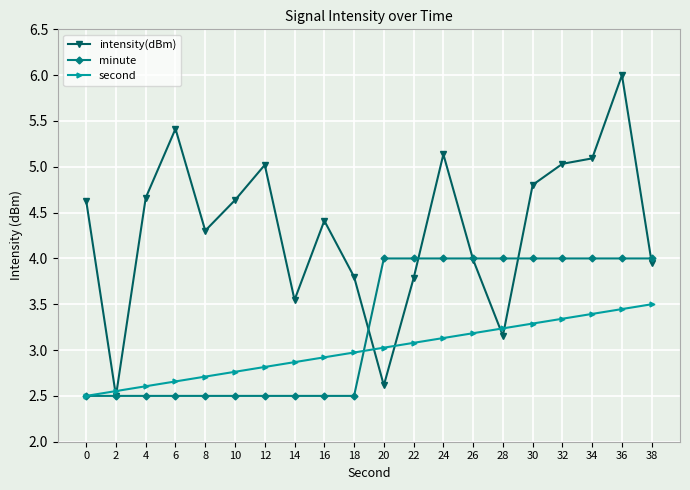

Is it true that intensity(dBm) equals 2.4 at 34?

False